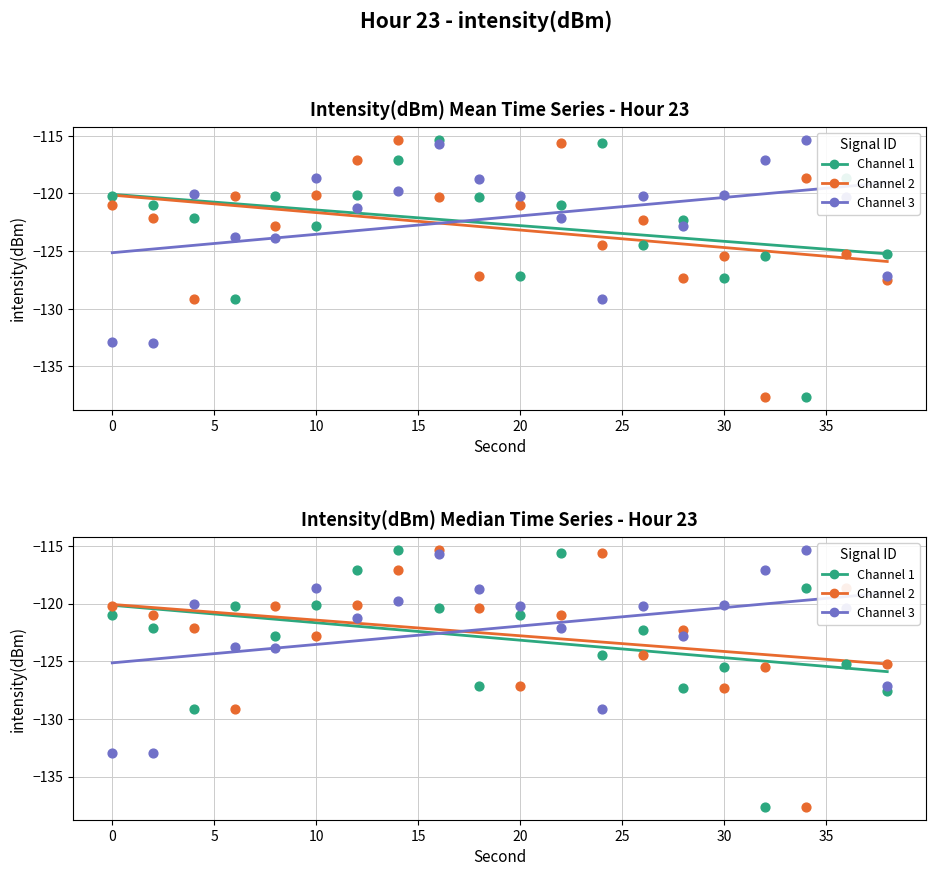

At how many categories does at least one series exceed -136?

20